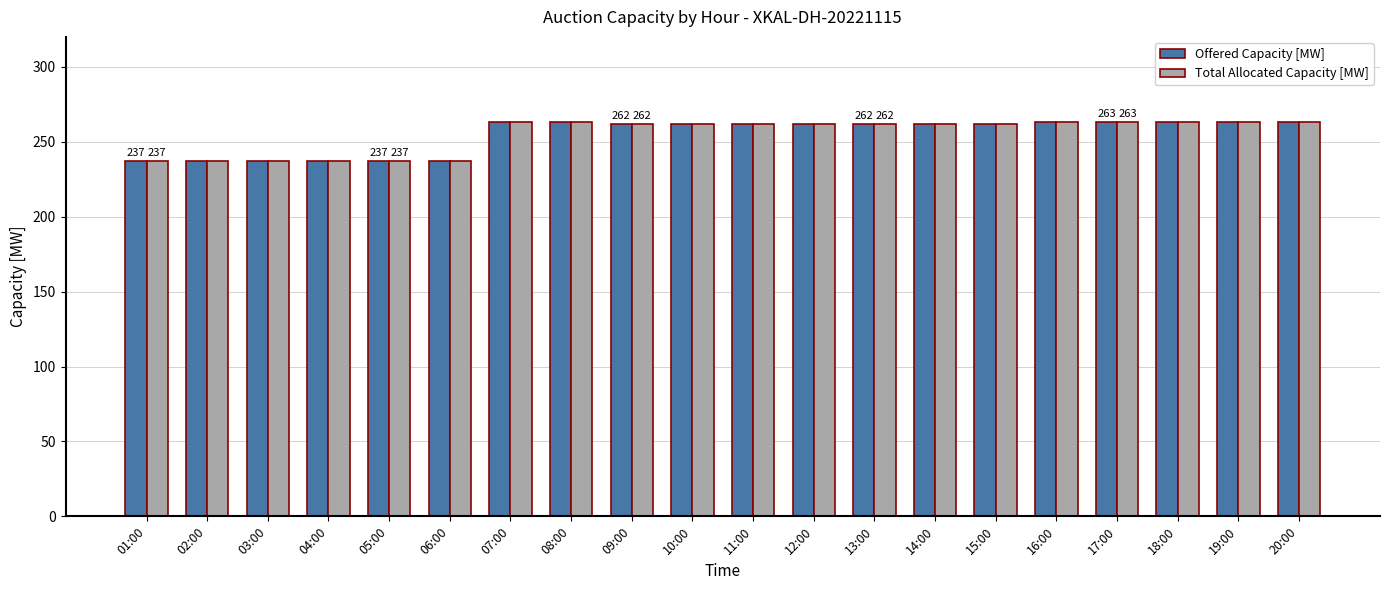

What is the total value across all series at 20:00?

526